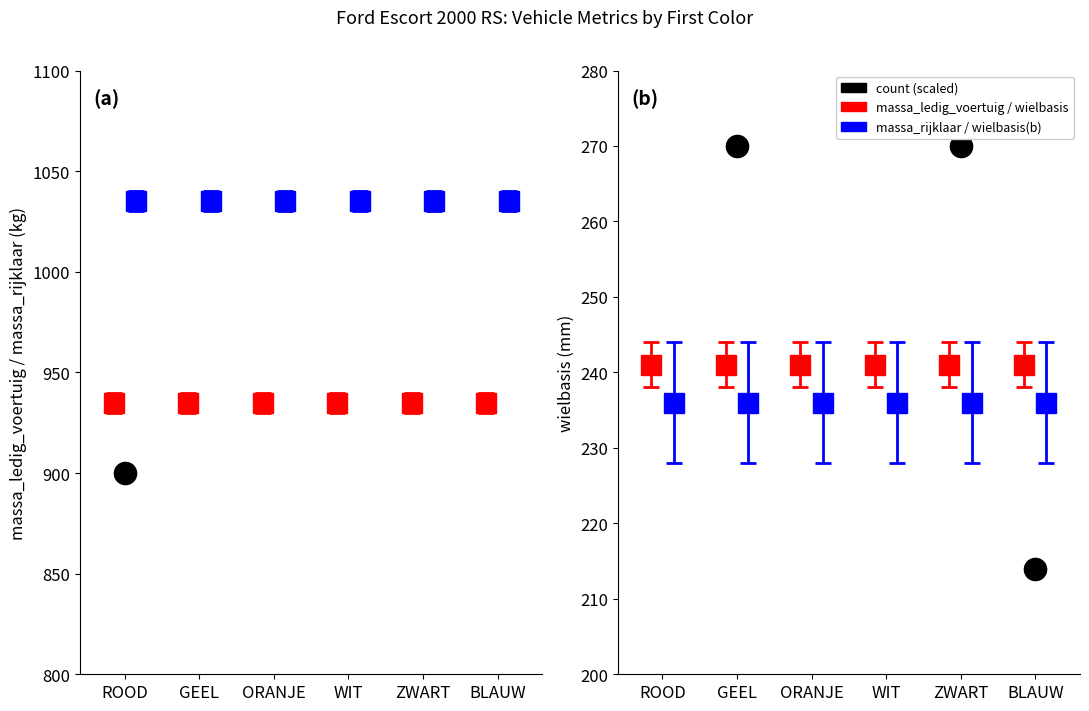

Which category has the lowest value across all series?

ROOD